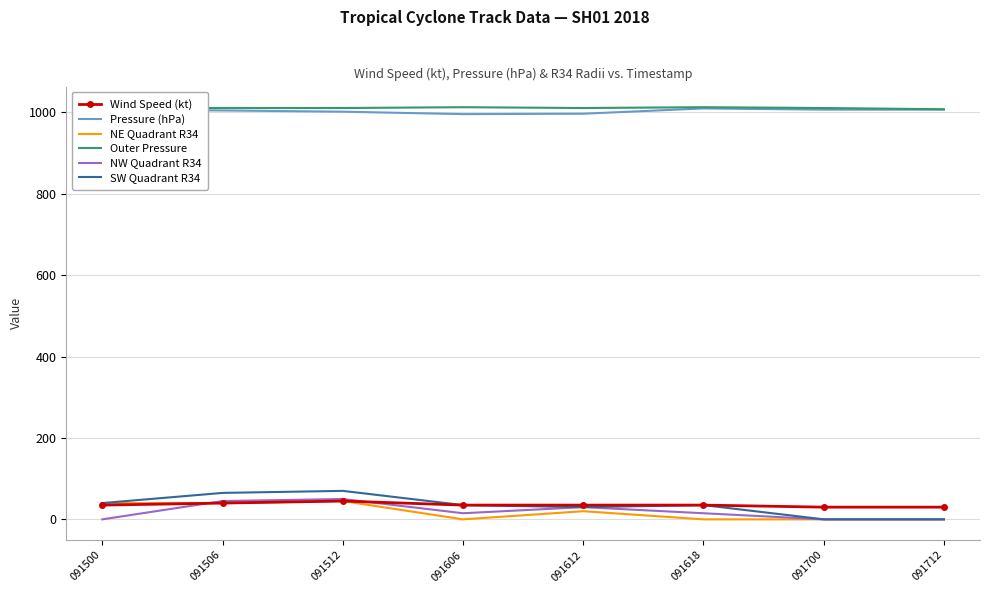

Is the value of SW Quadrant R34 at 091618 greater than the value of Outer Pressure at 091506?

No